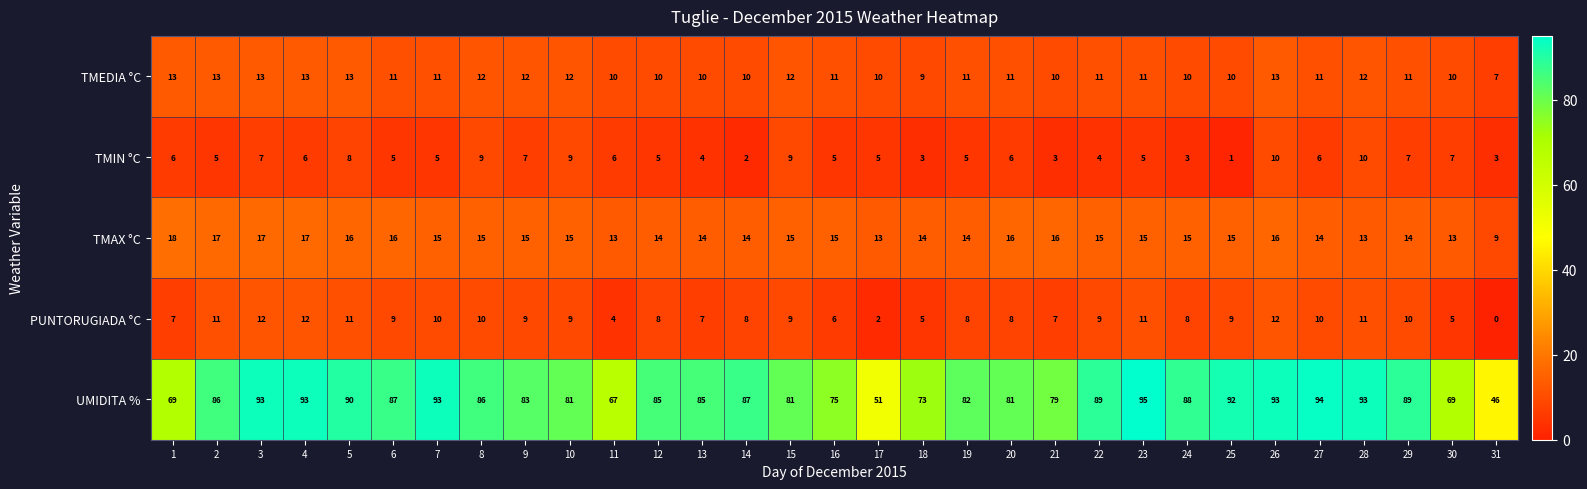

How many distinct data groups are displayed?

5